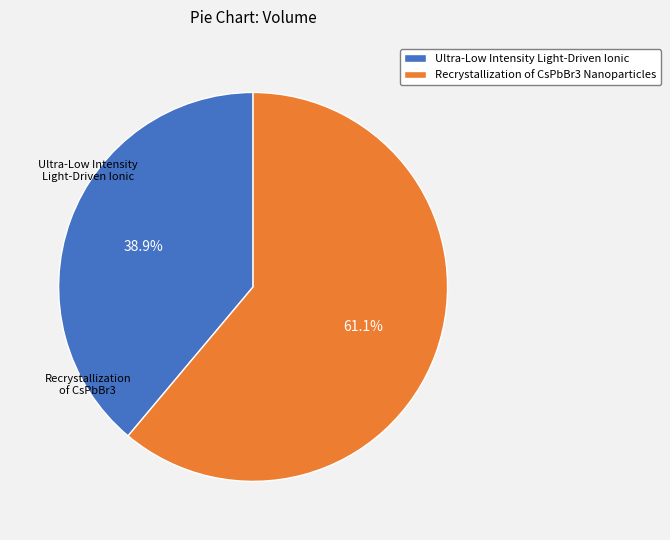

Approximately how many times larger is the value at Recrystallization of CsPbBr3 Nanoparticles compared to Ultra-Low Intensity Light-Driven Ionic?

1.6